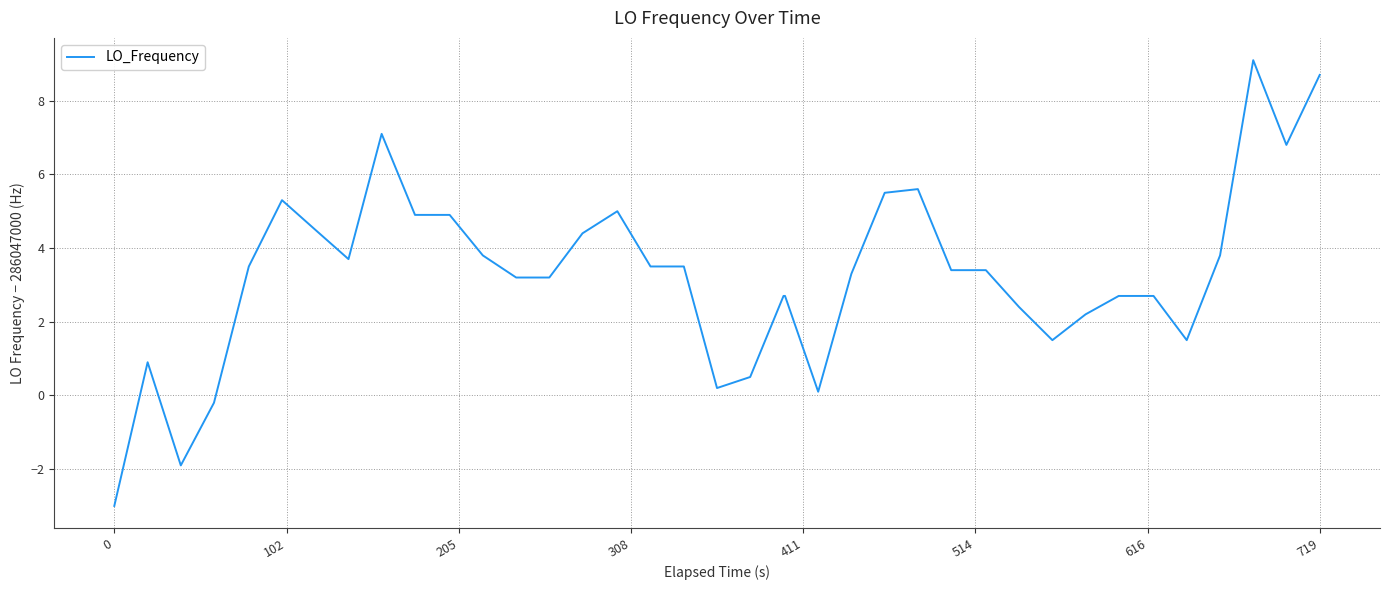

Reading left to right, list all the values displayed in this chart.

-3.0	0.9	-1.9	-0.2	3.5	5.3	4.5	3.7	7.1	4.9	4.9	4.9	3.8	3.2	3.2	4.4	5.0	3.5	3.5	0.2	0.5	2.7	2.7	0.1	3.3	5.5	5.6	3.4	3.4	2.4	1.5	2.2	2.7	2.7	2.7	1.5	3.8	9.1	6.8	8.7